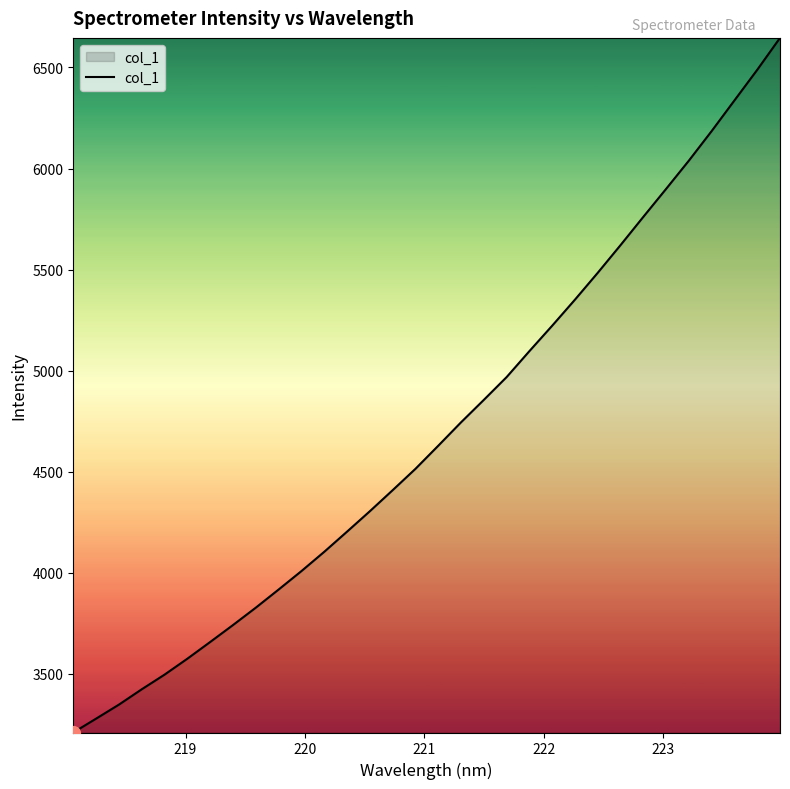

What is the minimum value shown in the chart?

3210.6